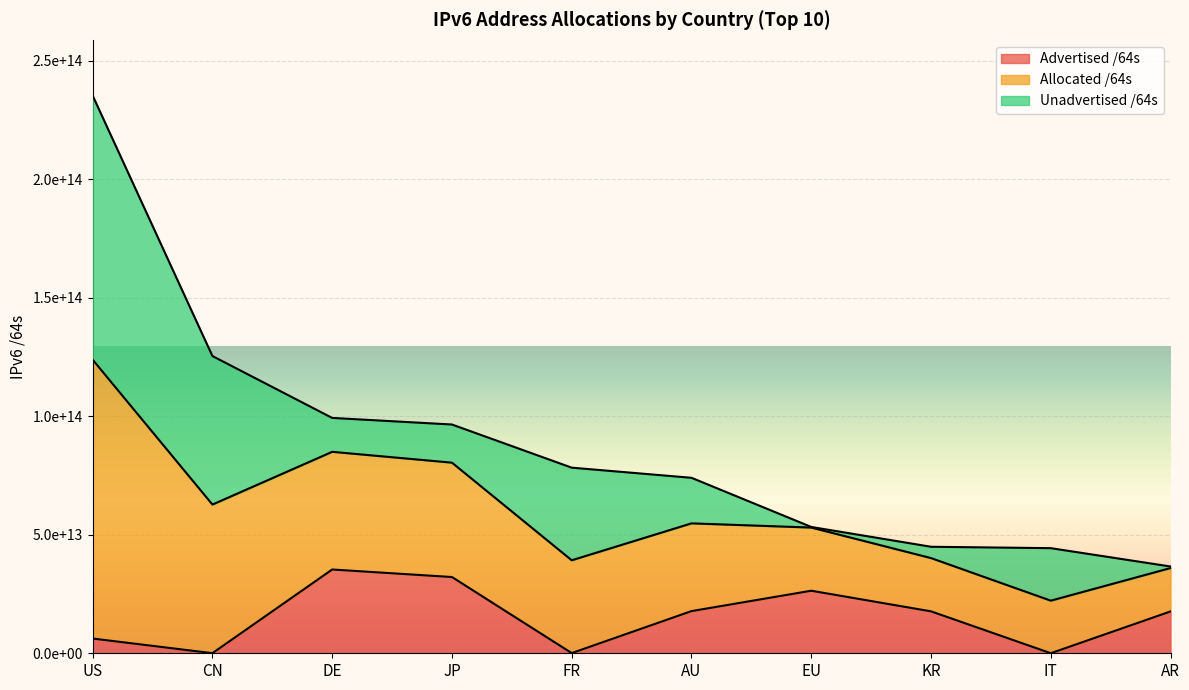

What is the difference between the Allocated /64s values at AU and FR?

4277696200704